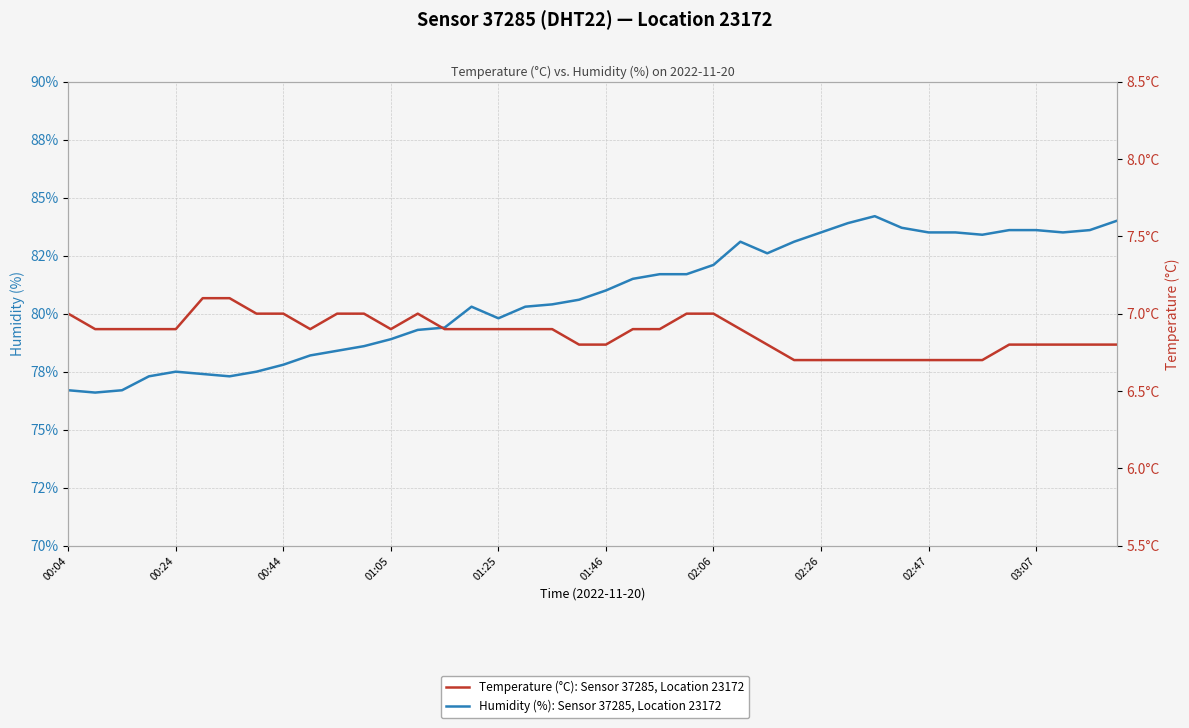

The Humidity (%): Sensor 37285, Location 23172 series shows 83.1 at 25. True or false?

True